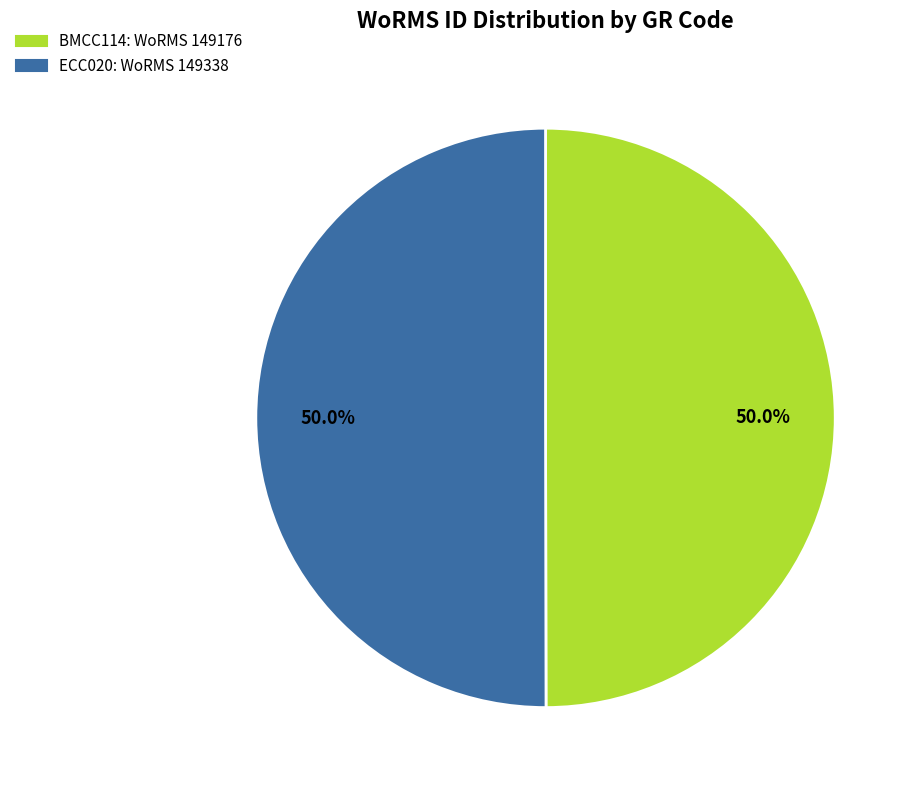

True or false: ECC020 accounts for 50% of the total.

True